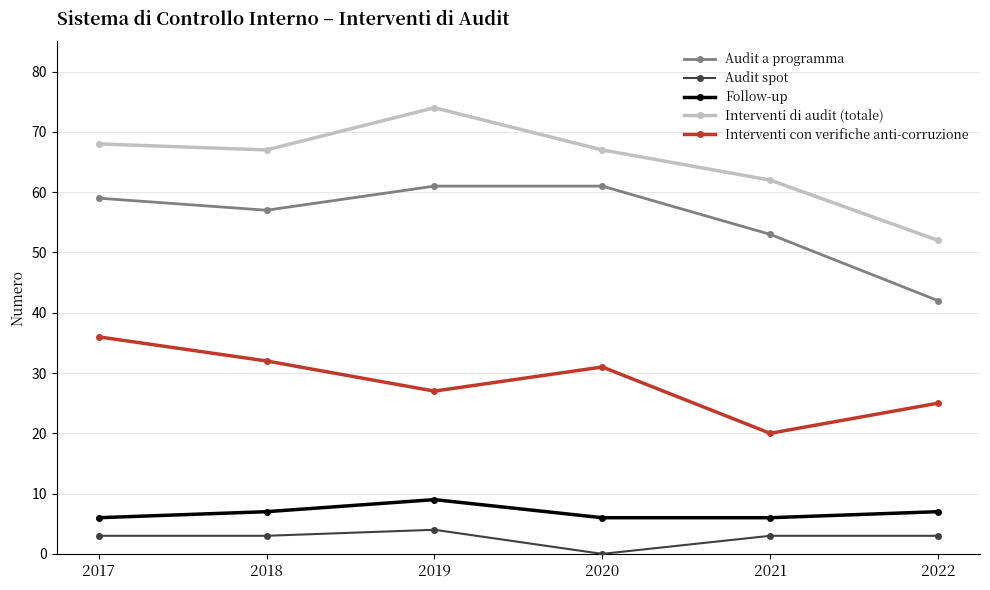

Where is Audit a programma nearest to the value 51?

2021